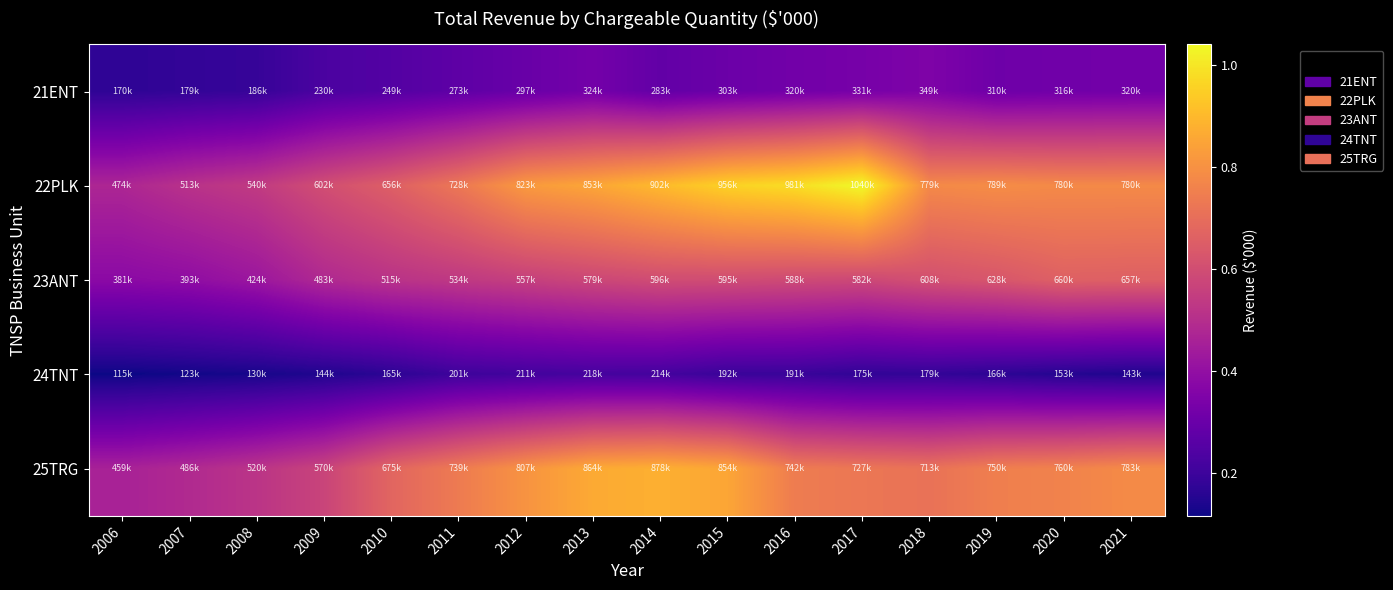

Count the number of categories in the chart.

16